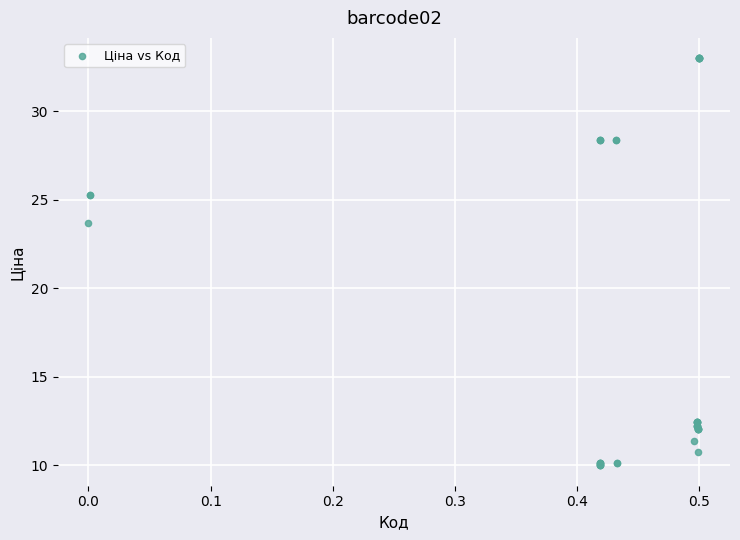

What Y value in the scatter plot is closest to 21?

23.7